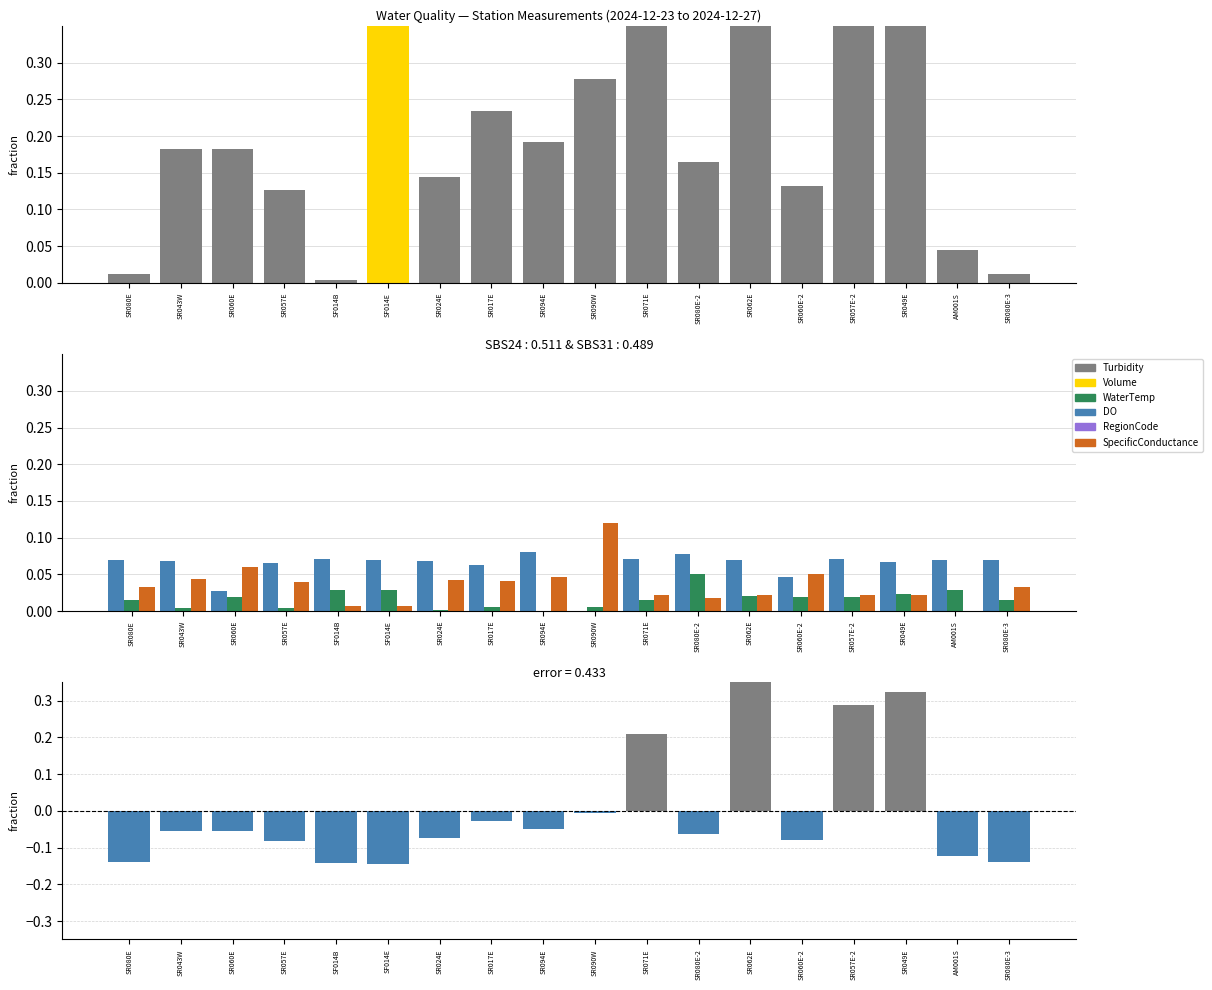

What is the difference between the highest and lowest values at SR080E-2?

0.2